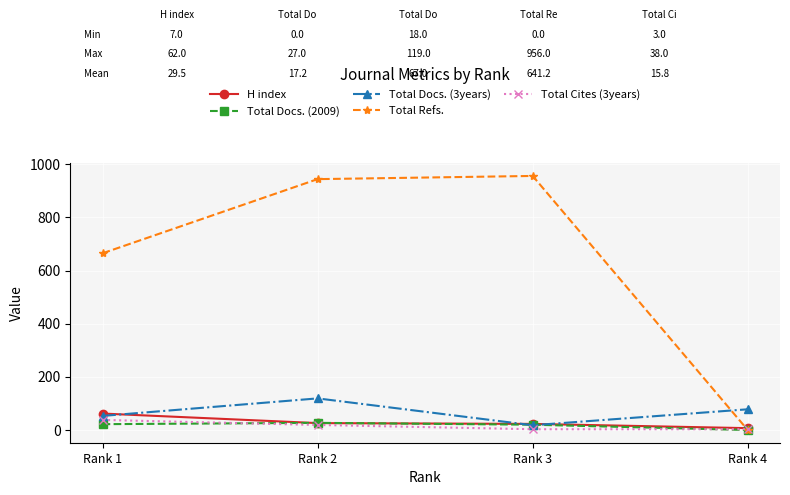

Between Rank 1 and Rank 2, which series saw the biggest shift?

Total Refs.